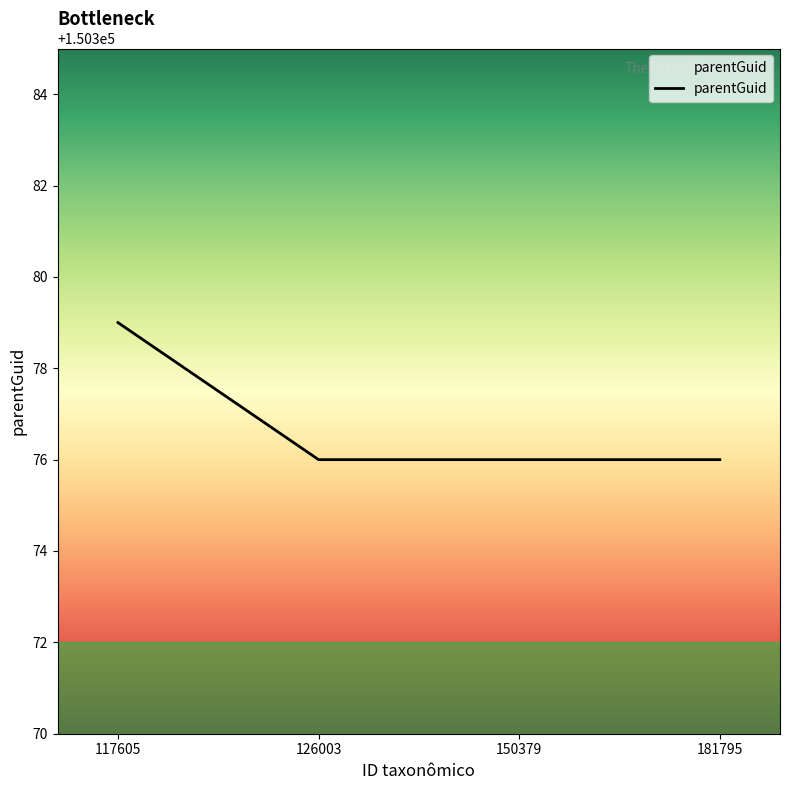

Reading right to left, list all the values displayed in this chart.

150376	150376	150376	150379